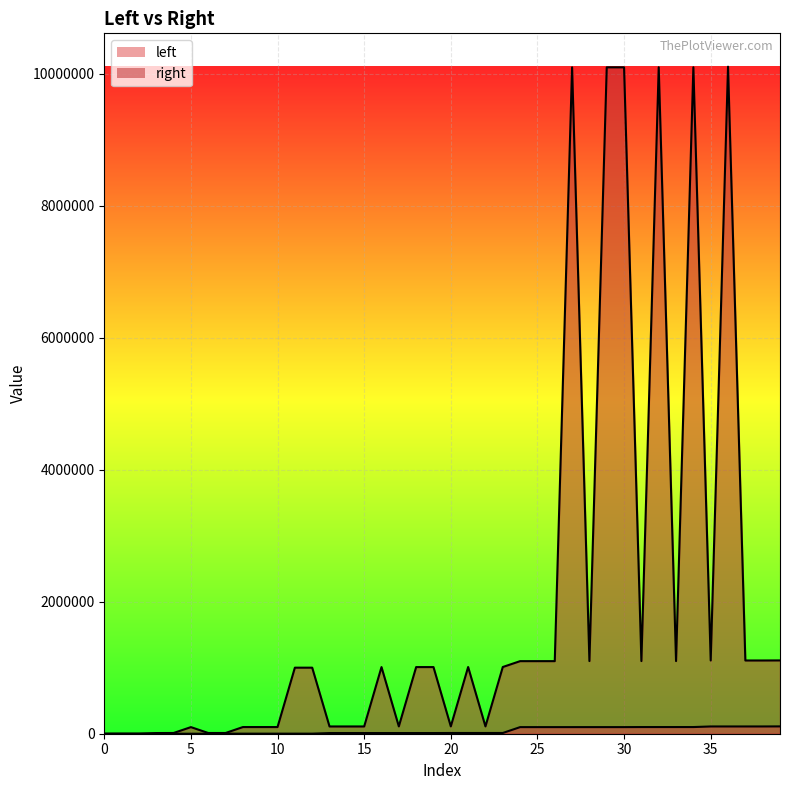

Reading right to left, list all the values displayed in this chart.

left: 39=111000	38=110100	37=110010	36=110001	35=110000	34=101100	33=101010	32=101001	31=101000	30=100110	29=100101	28=100100	27=100011	26=100010	25=100001	24=100000	23=11100	22=11010	21=11001	20=11000	19=10110	18=10101	17=10100	16=10011	15=10010	14=10001	13=10000	12=1110	11=1101	10=1100	9=1010	8=1001	7=1000	6=110	5=101	4=100	3=11	2=10	1=1	0=0
right: 39=1111000	38=1110100	37=1110010	36=10110001	35=1110001	34=10101100	33=1101010	32=10101001	31=1101001	30=10100110	29=10100101	28=1101100	27=10100011	26=1100110	25=1100101	24=1100011	23=1011100	22=111010	21=1011001	20=111001	19=1010110	18=1010101	17=111100	16=1010011	15=110110	14=110101	13=110011	12=1001110	11=1001101	10=101101	9=101110	8=101011	7=11011	6=11110	5=100111	4=11101	3=10111	2=1111	1=1011	0=111